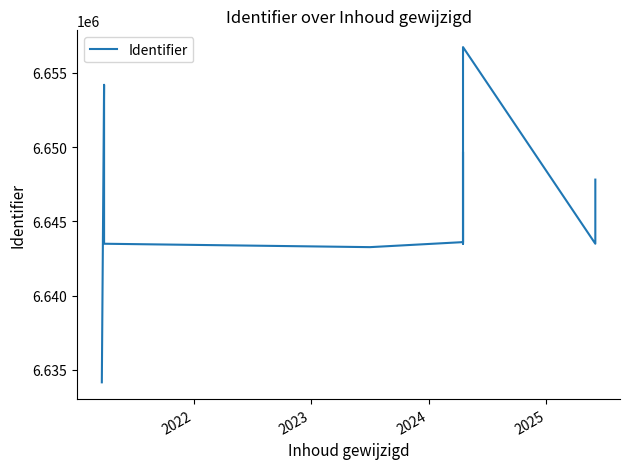

What is the sum of all values?

99686561